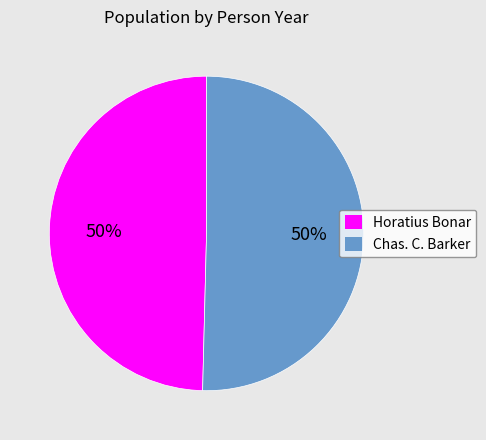

Count the number of slices in the pie.

2